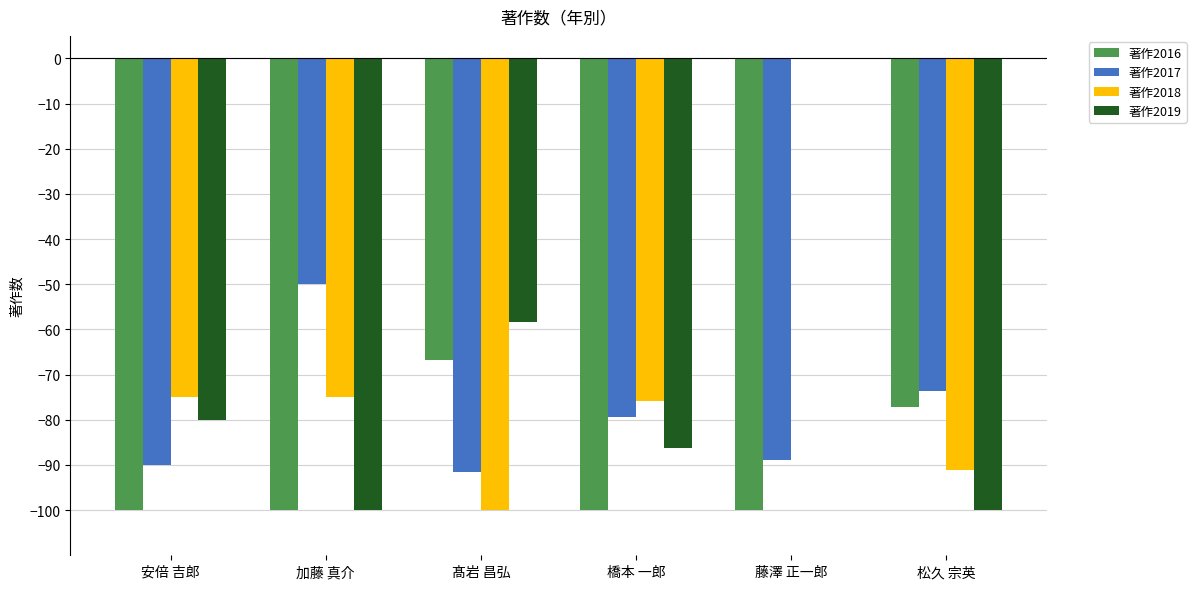

At which label does 著作2019 first exceed -80?

髙岩 昌弘